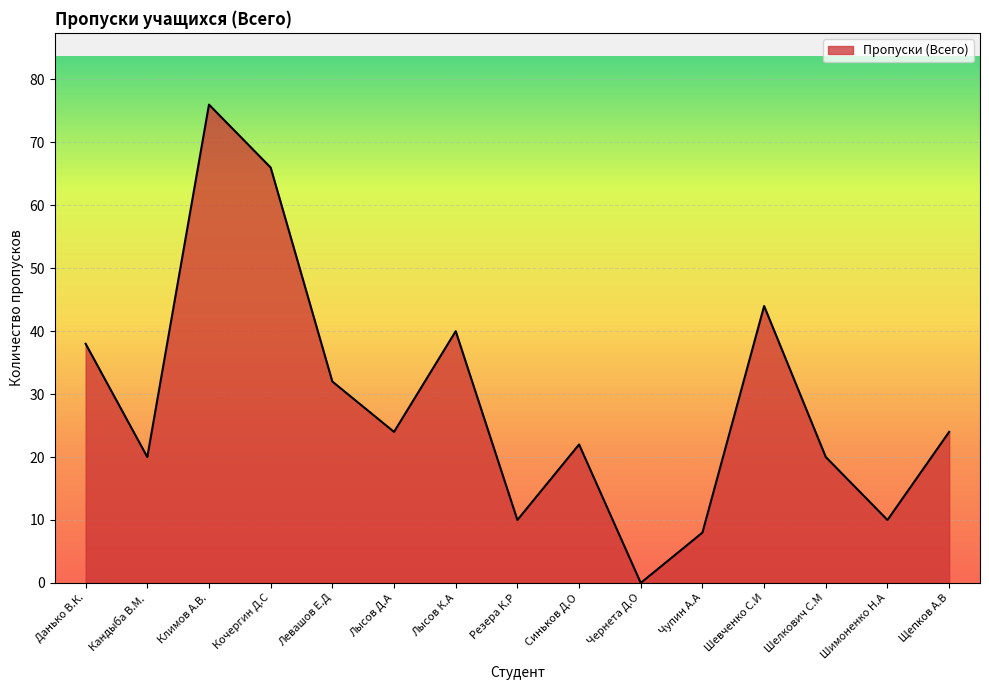

What is the greatest value displayed?

76